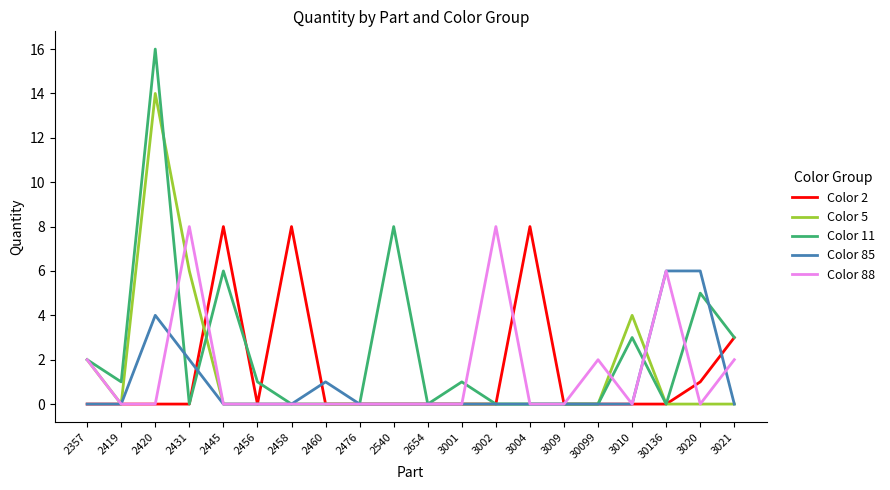

What position from the right is 30136?

3